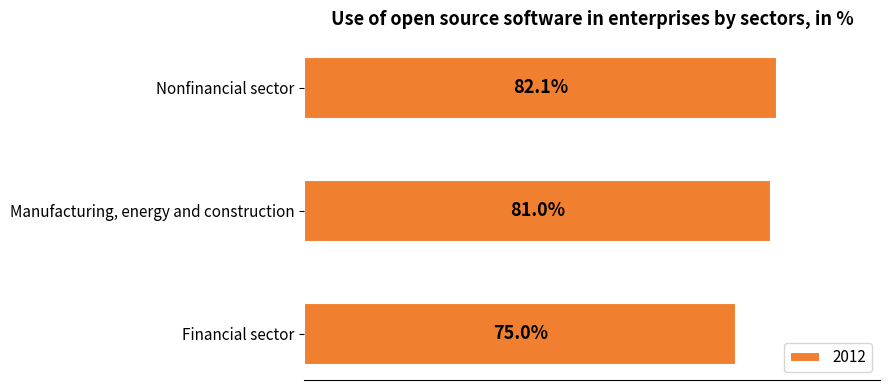

List the labels in order of value, largest first.

Nonfinancial sector, Manufacturing, energy and construction, Financial sector